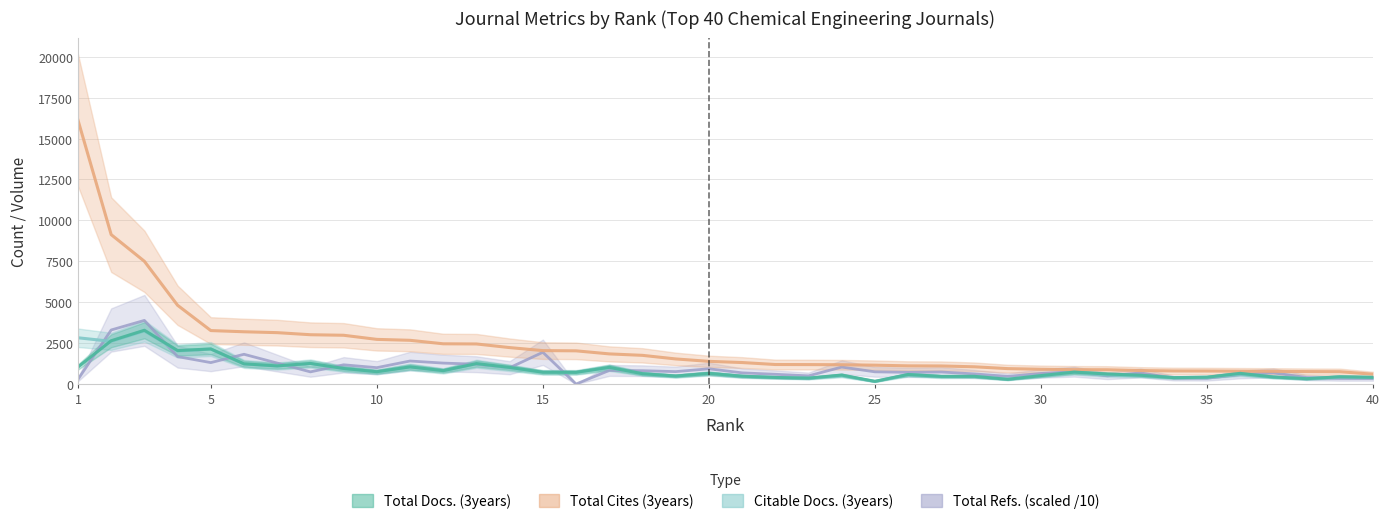

At 6, list the series in order from largest to smallest.

Total Cites (3years), Total Refs., Total Docs. (3years), Citable Docs. (3years)